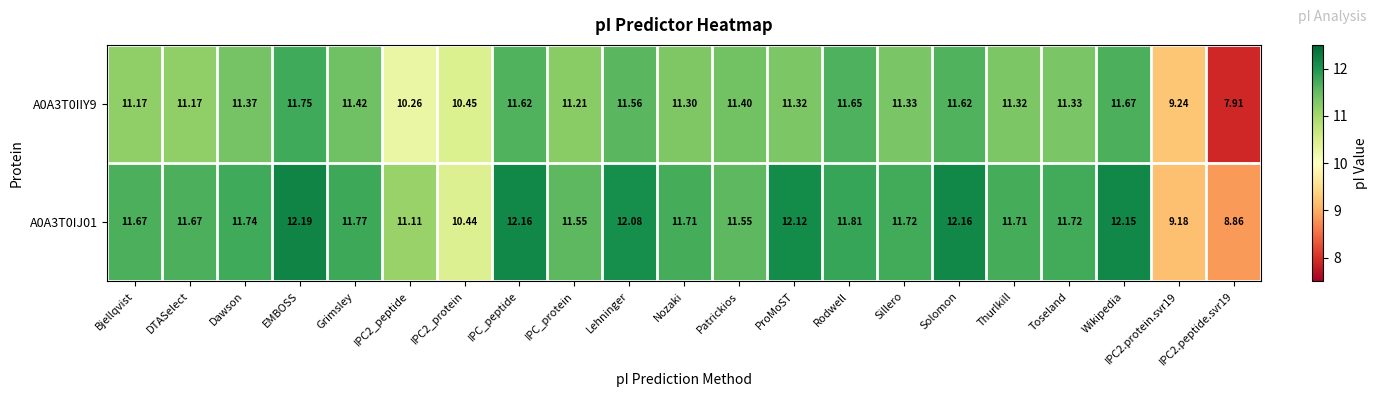

At which label does A0A3T0IJ01 reach its peak?

EMBOSS